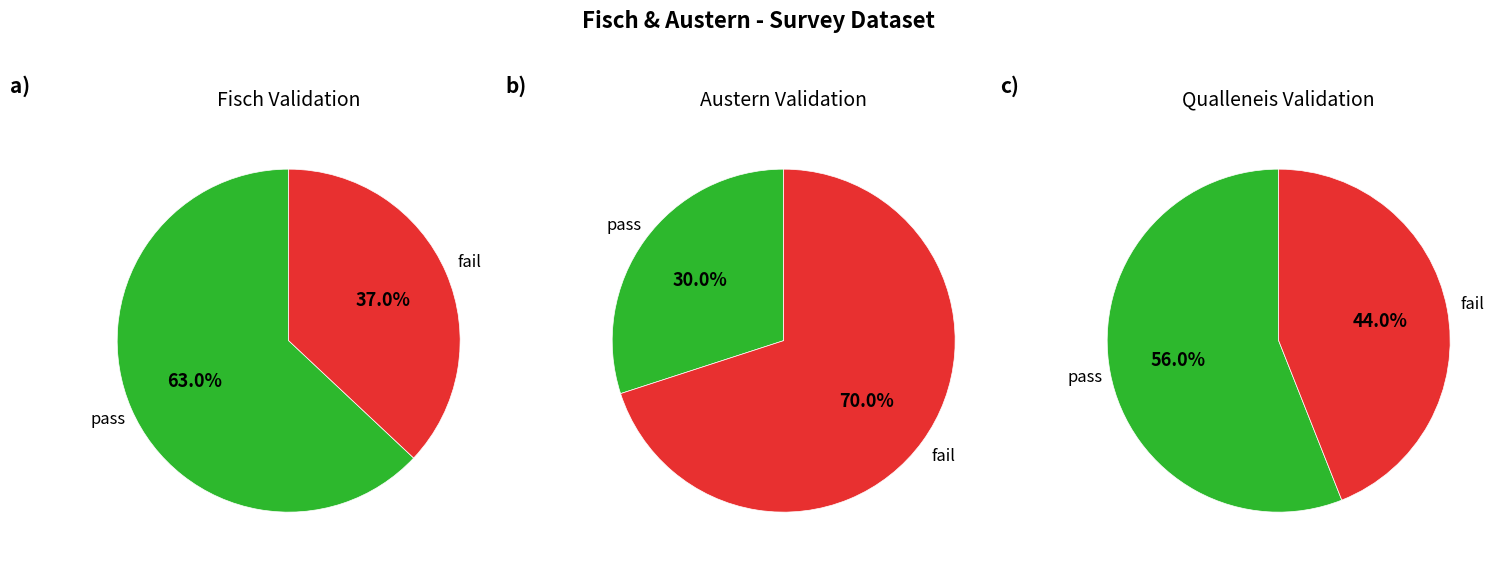

What percentage is the Austern slice, to the nearest percent?

70%